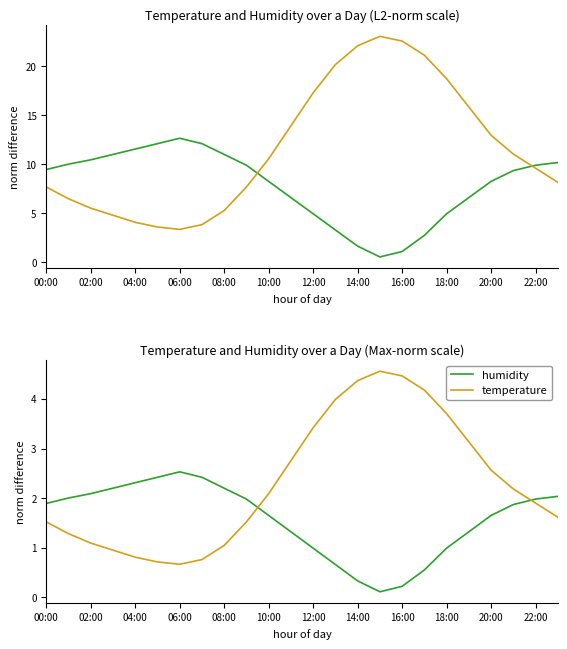

What is the sum of the humidity values at 12:00 and 14:00?

1.3